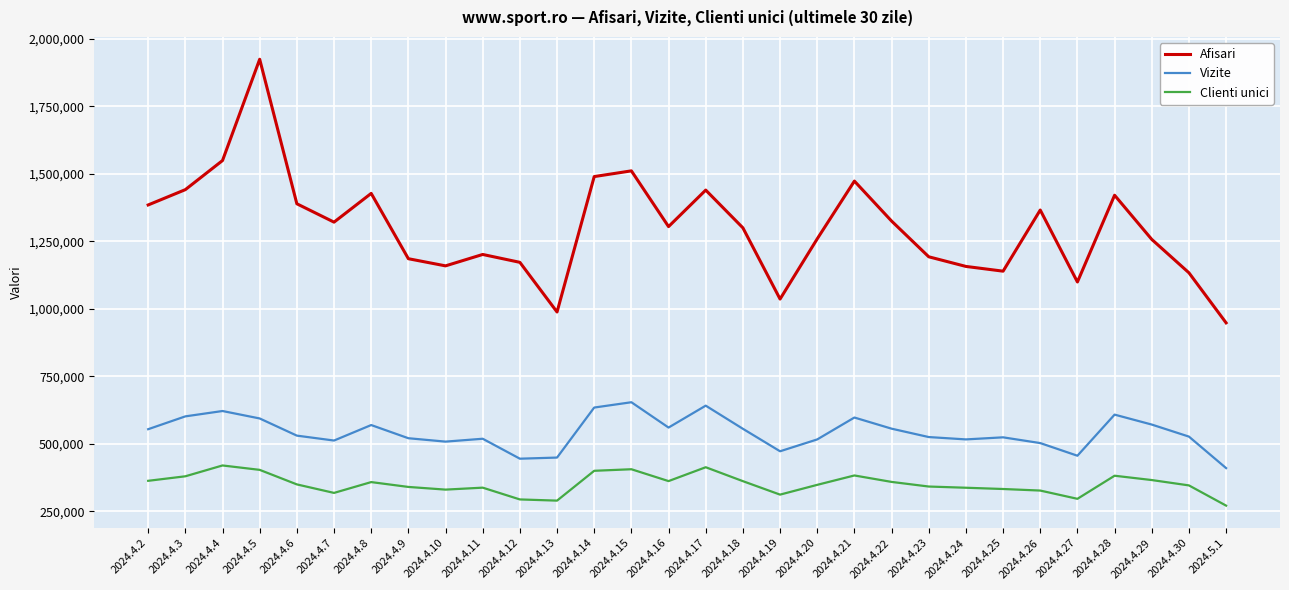

True or false: Afisari and Clienti unici intersect in this chart.

False